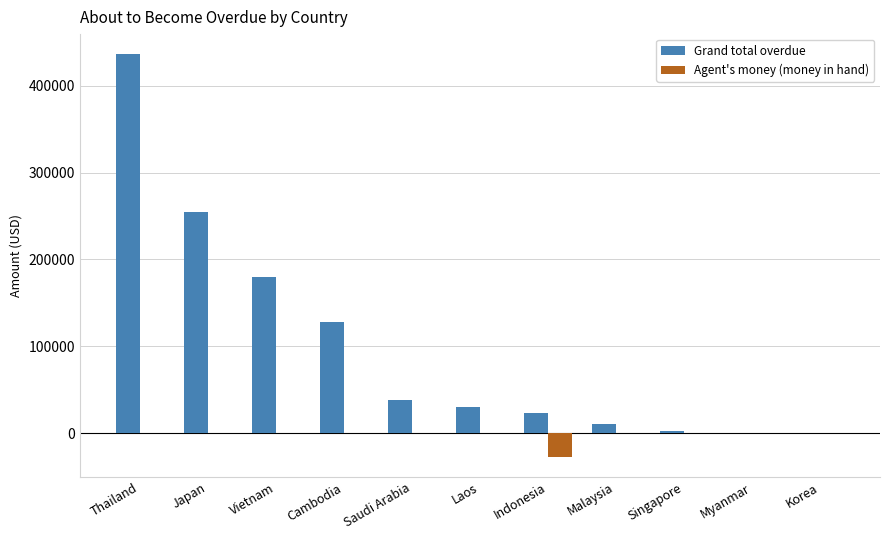

The Agent's money (money in hand) series shows 18591.6 at Japan. True or false?

False